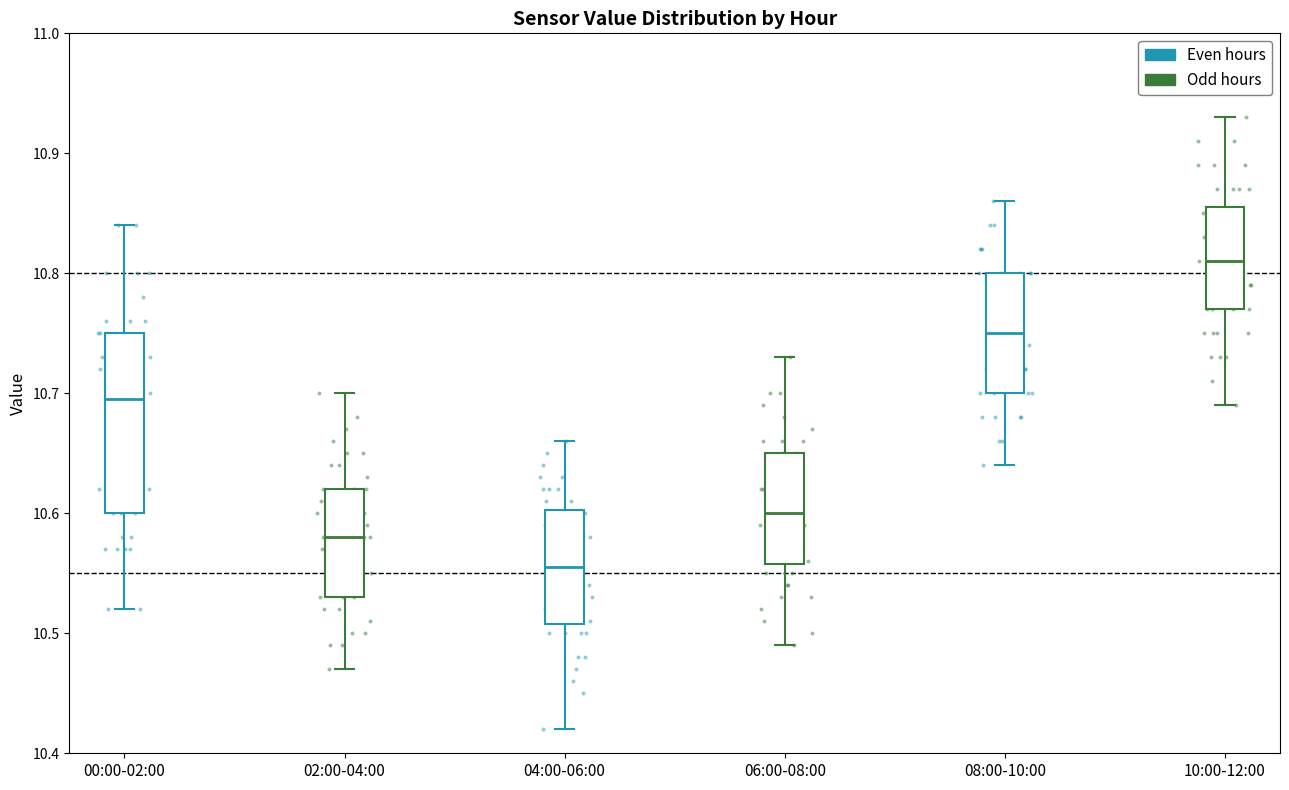

Where is the lower edge of the box for 02:00-04:00 on the y-axis? The values are not printed on the chart, so give them approximately, as read against the axis.

10.53